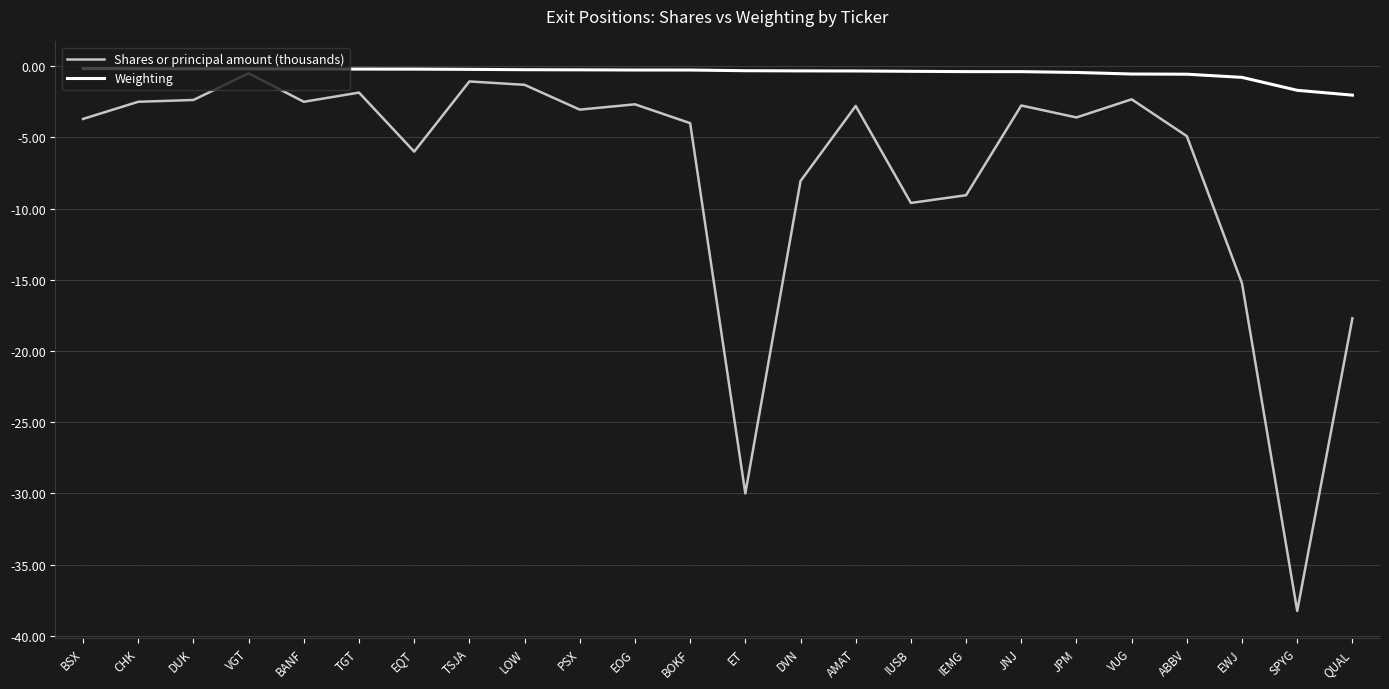

Which series has the largest range (max minus min)?

Shares or principal amount (thousands)